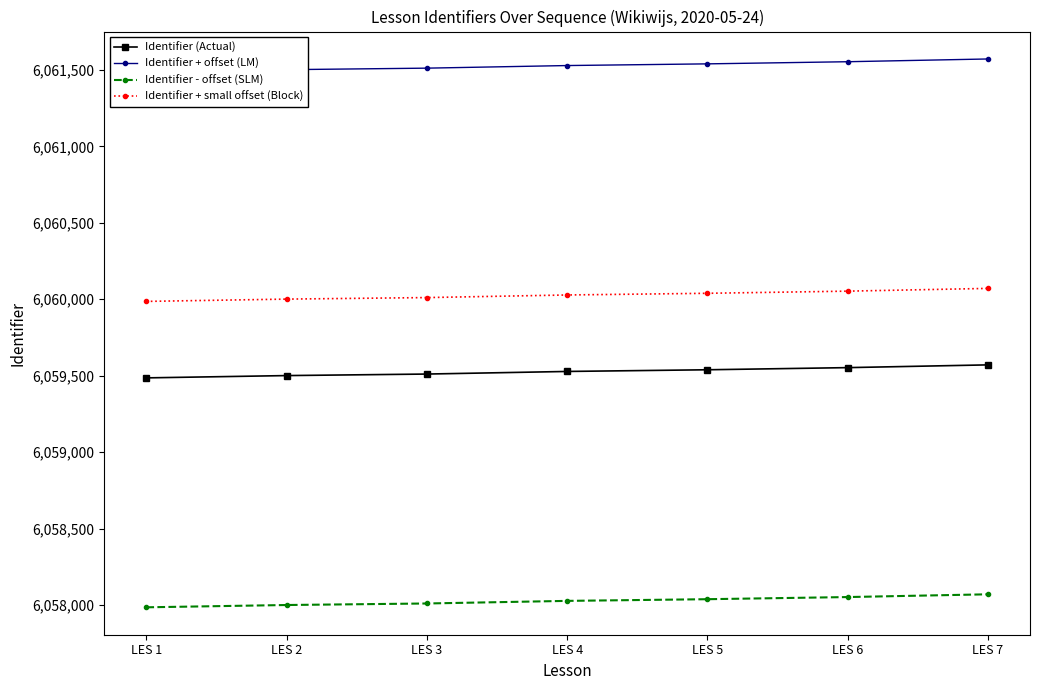

Reading left to right, extract all data points from this chart.

Identifier (Actual): LES 1=6059486	LES 2=6059501	LES 3=6059511	LES 4=6059528	LES 5=6059539	LES 6=6059553	LES 7=6059571
Identifier + offset (LM): LES 1=6061486	LES 2=6061501	LES 3=6061511	LES 4=6061528	LES 5=6061539	LES 6=6061553	LES 7=6061571
Identifier - offset (SLM): LES 1=6057986	LES 2=6058001	LES 3=6058011	LES 4=6058028	LES 5=6058039	LES 6=6058053	LES 7=6058071
Identifier + small offset (Block): LES 1=6059986	LES 2=6060001	LES 3=6060011	LES 4=6060028	LES 5=6060039	LES 6=6060053	LES 7=6060071